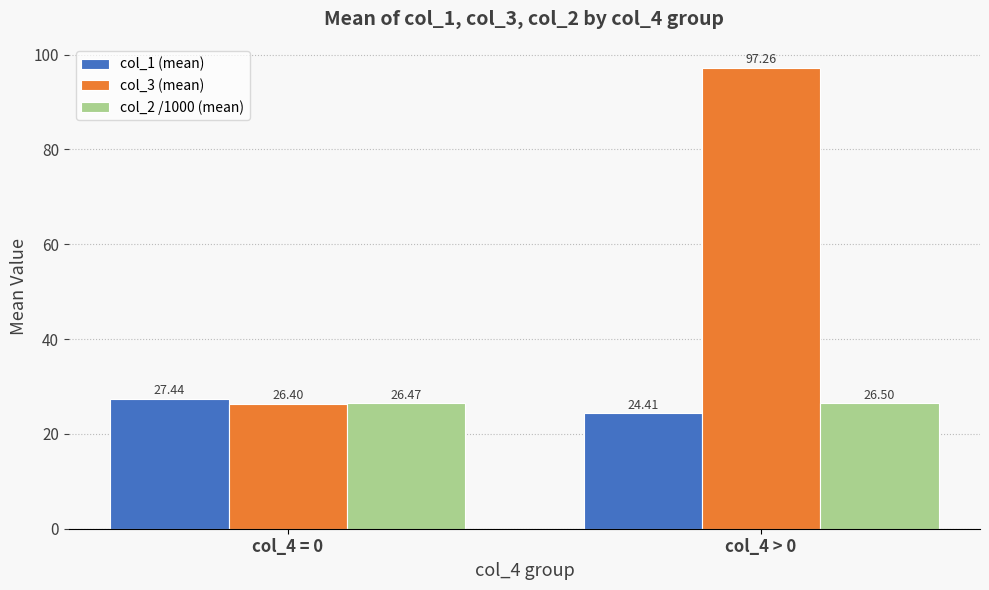

Reading left to right, transcribe all the data shown in this chart.

col_1 (mean): col_4 = 0=27.4	col_4 > 0=24.4
col_3 (mean): col_4 = 0=26.4	col_4 > 0=97.3
col_2 /1000 (mean): col_4 = 0=26.5	col_4 > 0=26.5